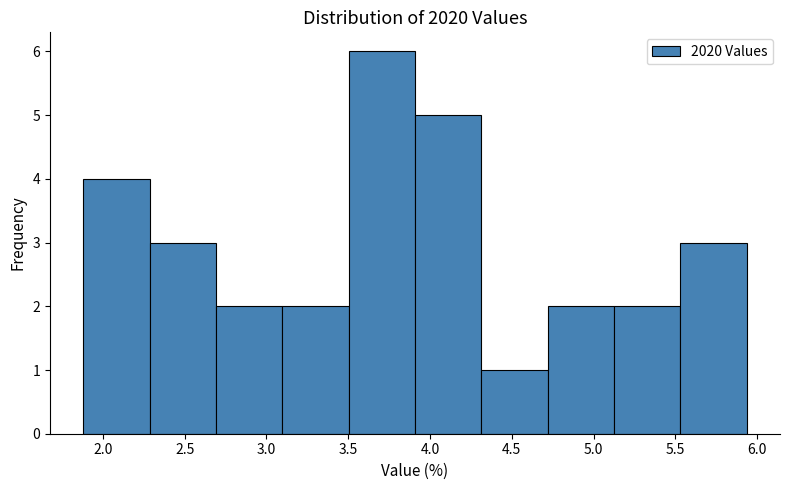

Which range on the x-axis has the tallest bar?

3.50 to 3.90